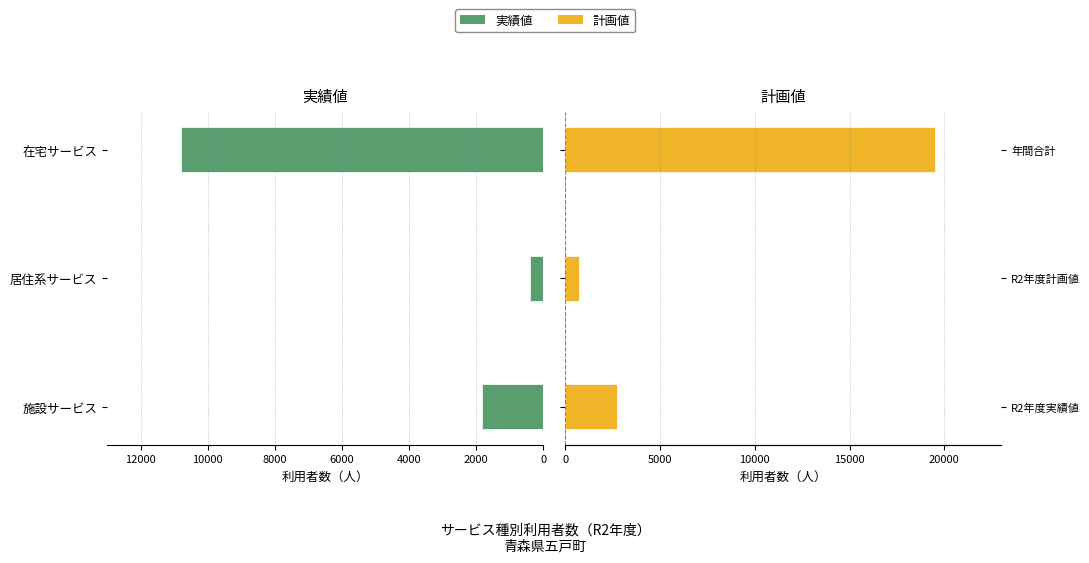

Does the chart contain any negative values?

Yes